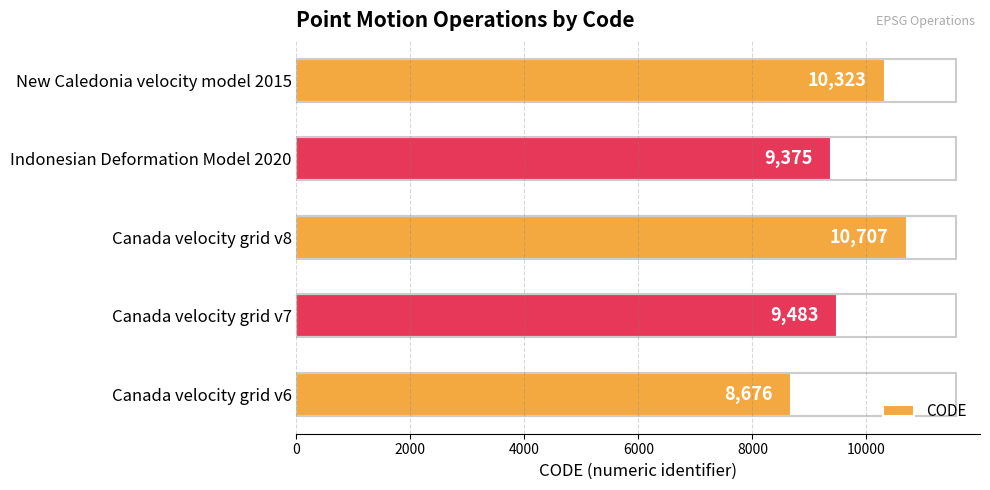

Read the value at Canada velocity grid v7.

9483